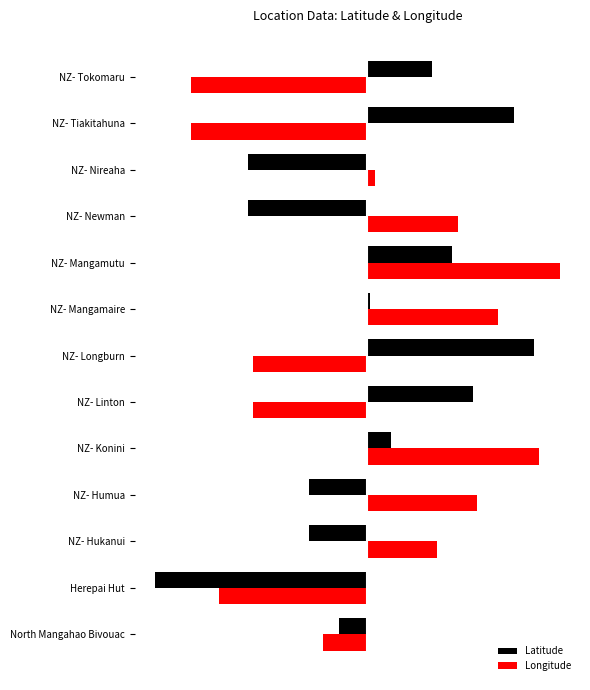

What are all the series names shown in the legend?

Latitude, Longitude